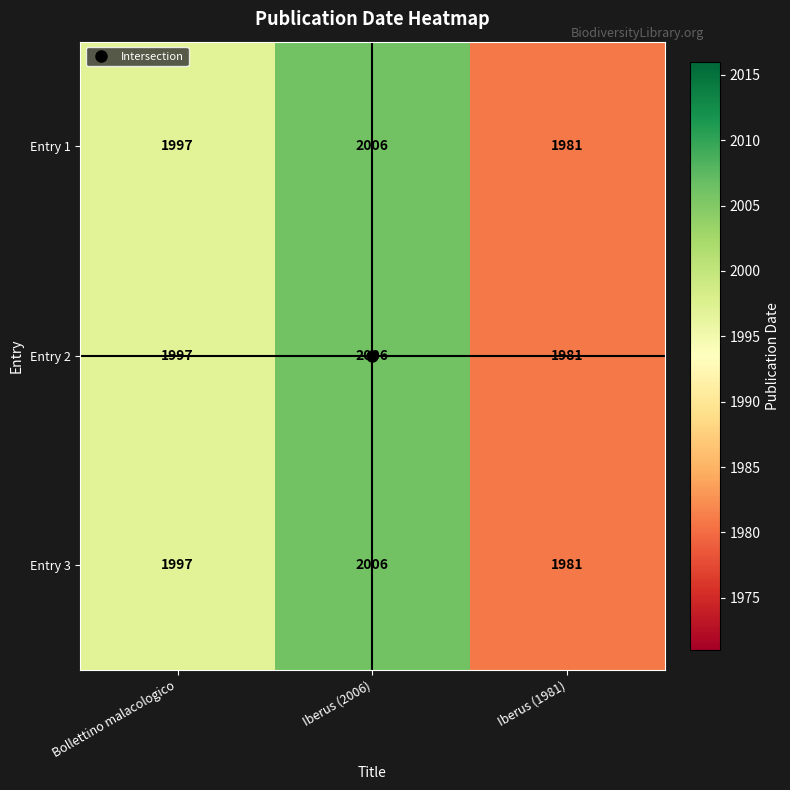

Rank the categories by Entry 2 value from highest to lowest.

Iberus (2006), Bollettino malacologico, Iberus (1981)